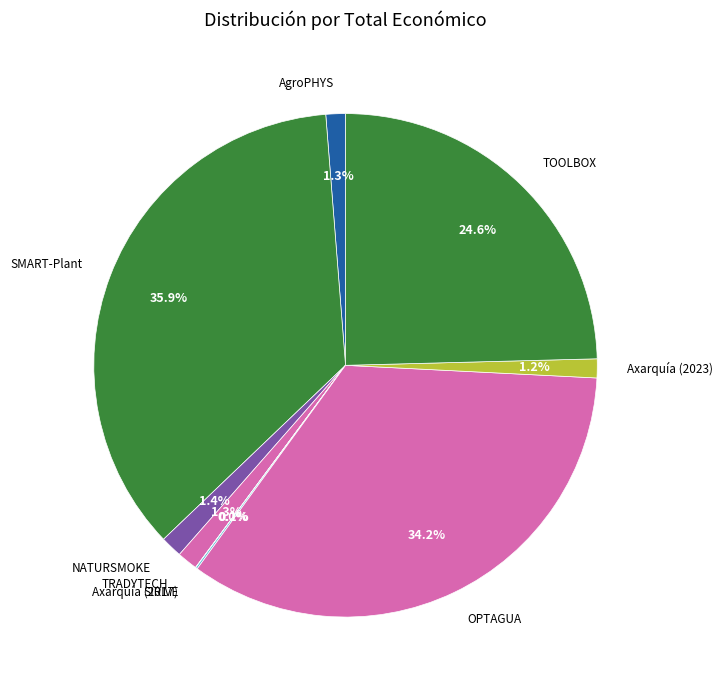

Does TRADYTECH represent more than half of the total?

No